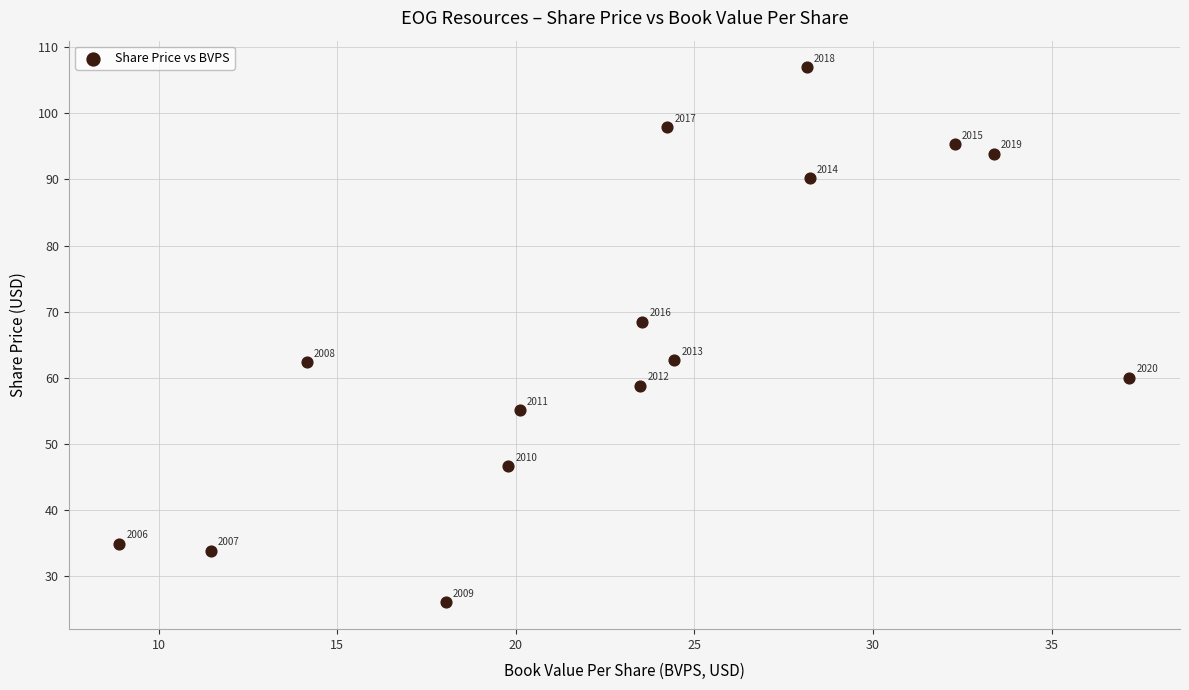

What is the range of X values (max minus min)?

28.3